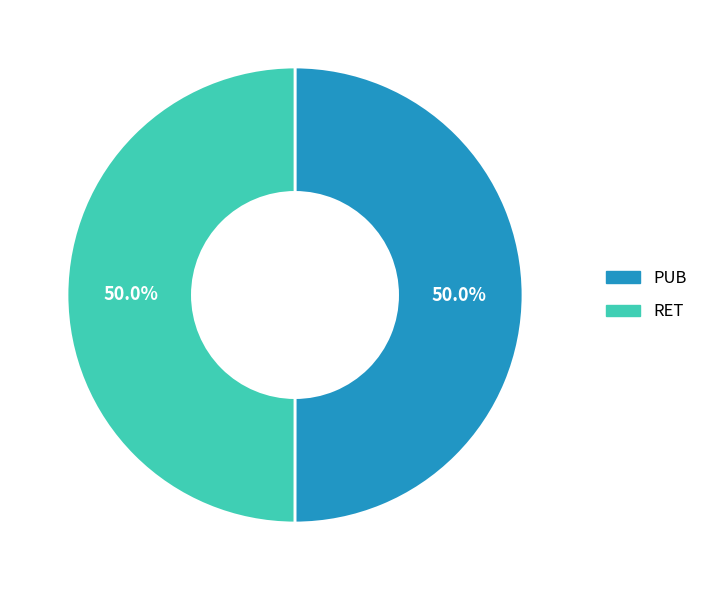

To the nearest percent, what portion does PUB represent?

50%